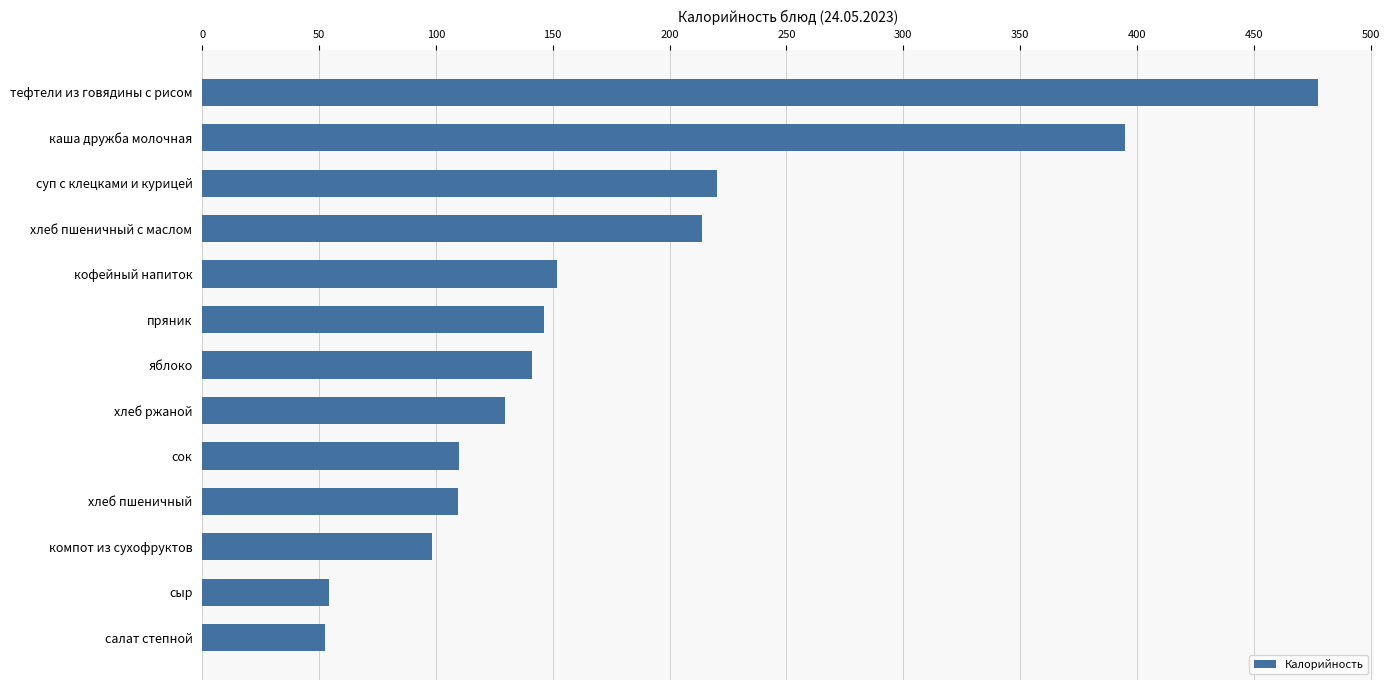

At which category does the chart reach its peak across all series?

тефтели из говядины с рисом